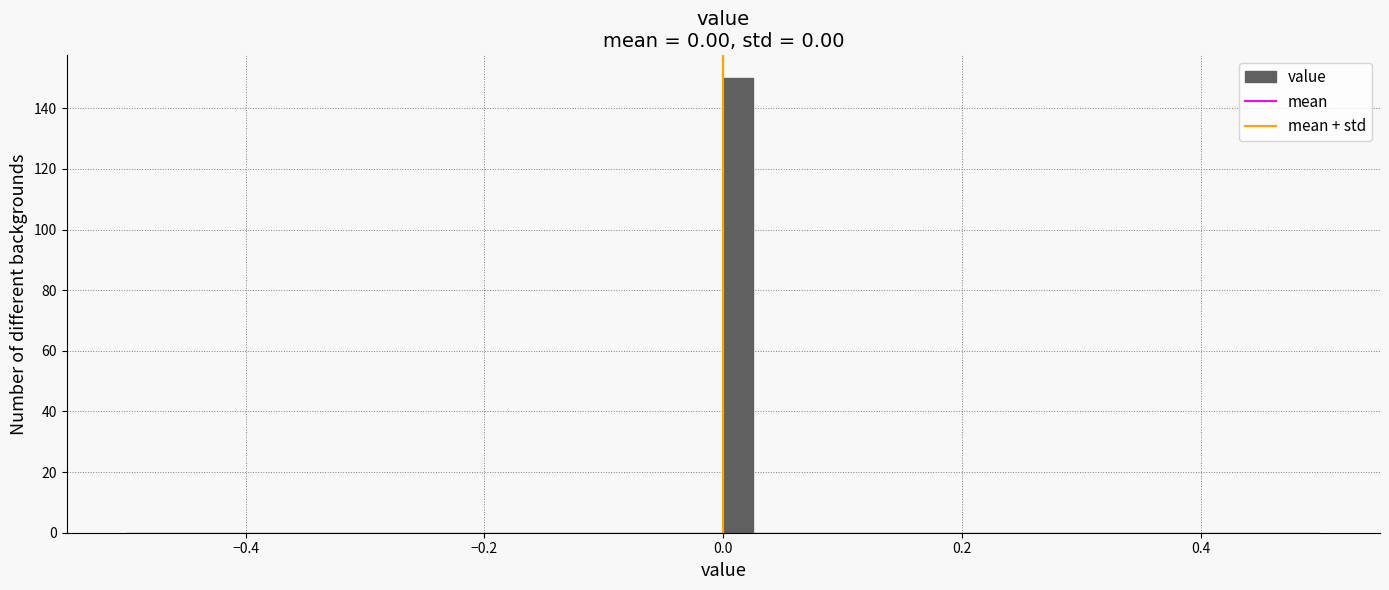

Read against the x-axis, roughly where is the centre of the tallest bar?

0.02